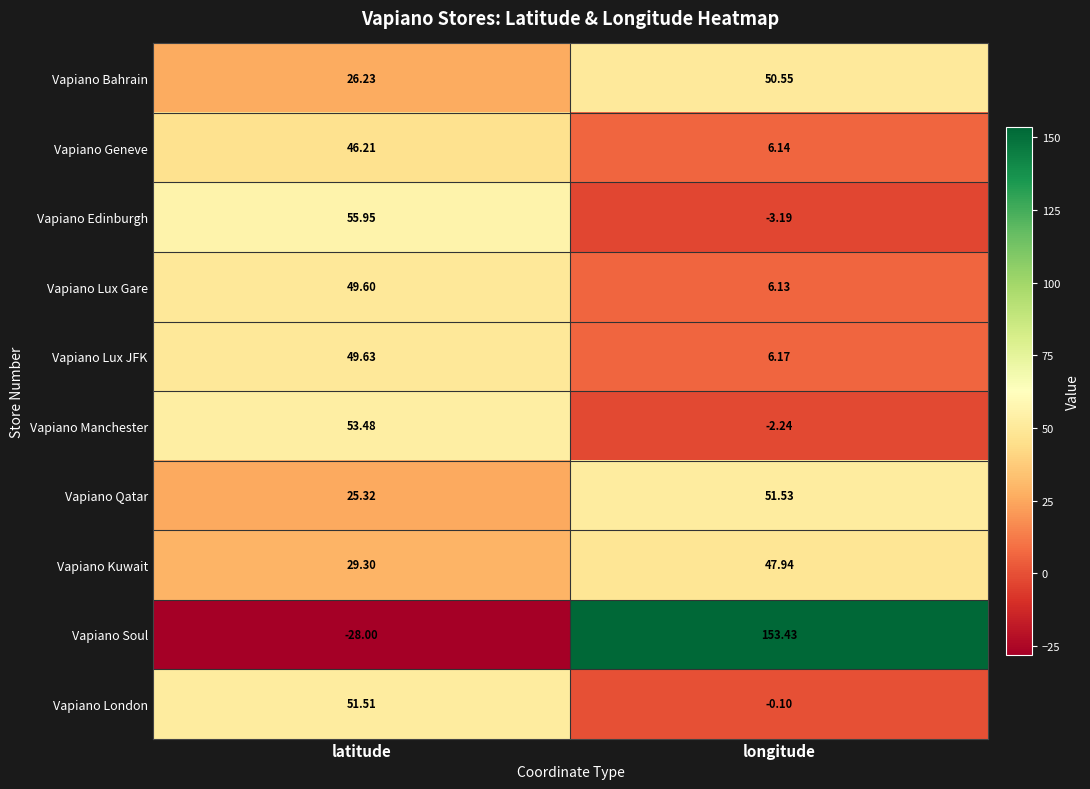

List the series in order of their peak value, highest first.

Vapiano Soul, Vapiano Edinburgh, Vapiano Manchester, Vapiano Qatar, Vapiano London, Vapiano Bahrain, Vapiano Lux JFK, Vapiano Lux Gare, Vapiano Kuwait, Vapiano Geneve